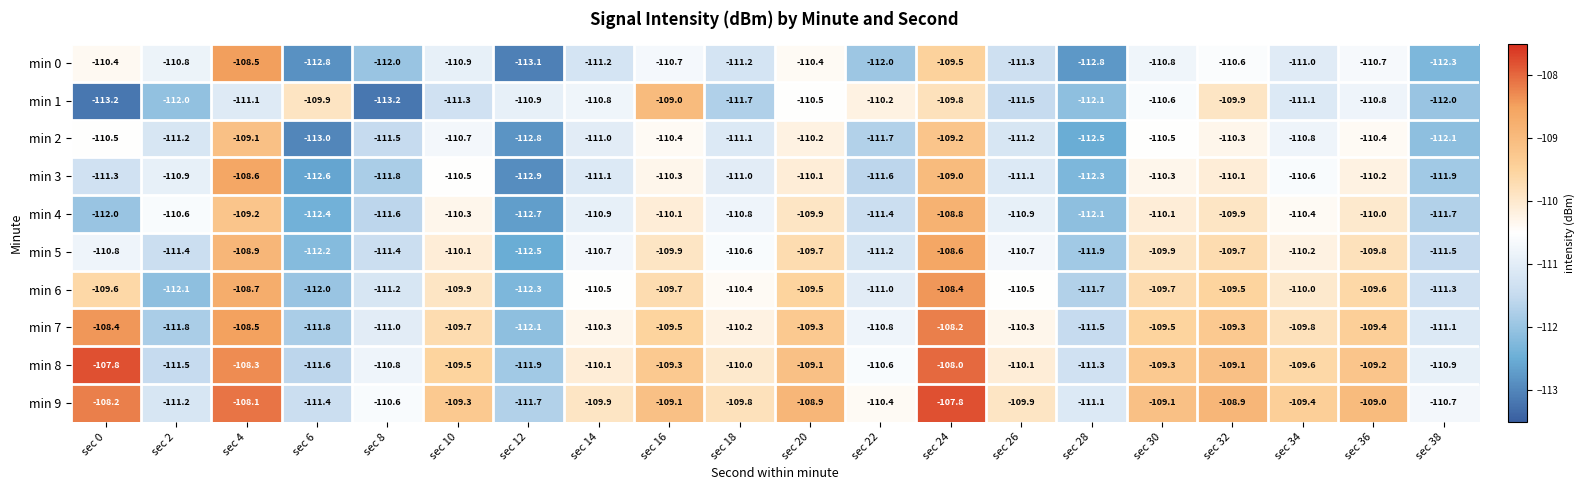

At sec 20, list the series in order from largest to smallest.

min 9, min 8, min 7, min 6, min 5, min 4, min 3, min 2, min 0, min 1